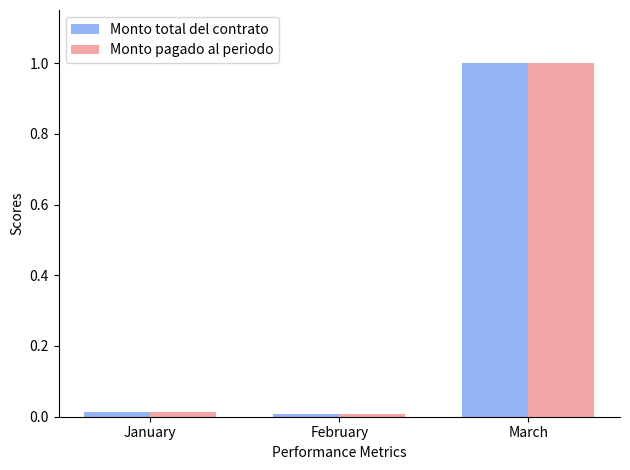

What is the total value across all series at March?

2.0